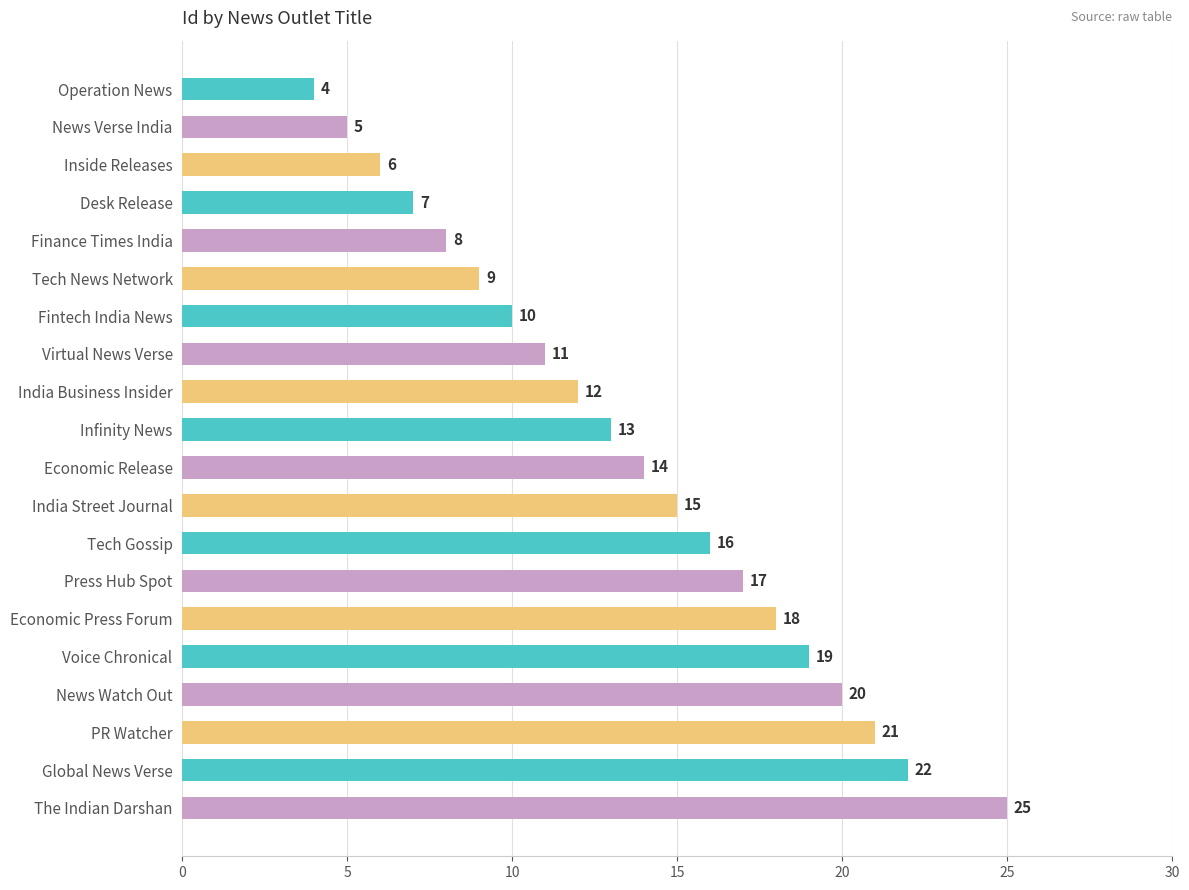

How many values are below 14?

10